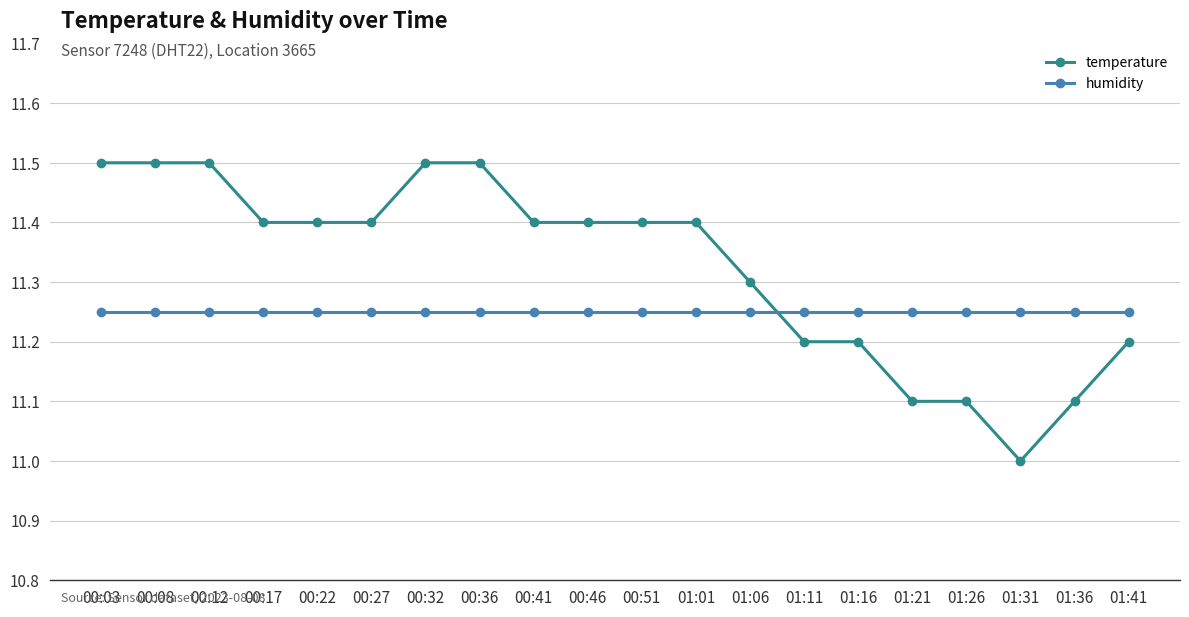

What position from the right is 00:46?

11